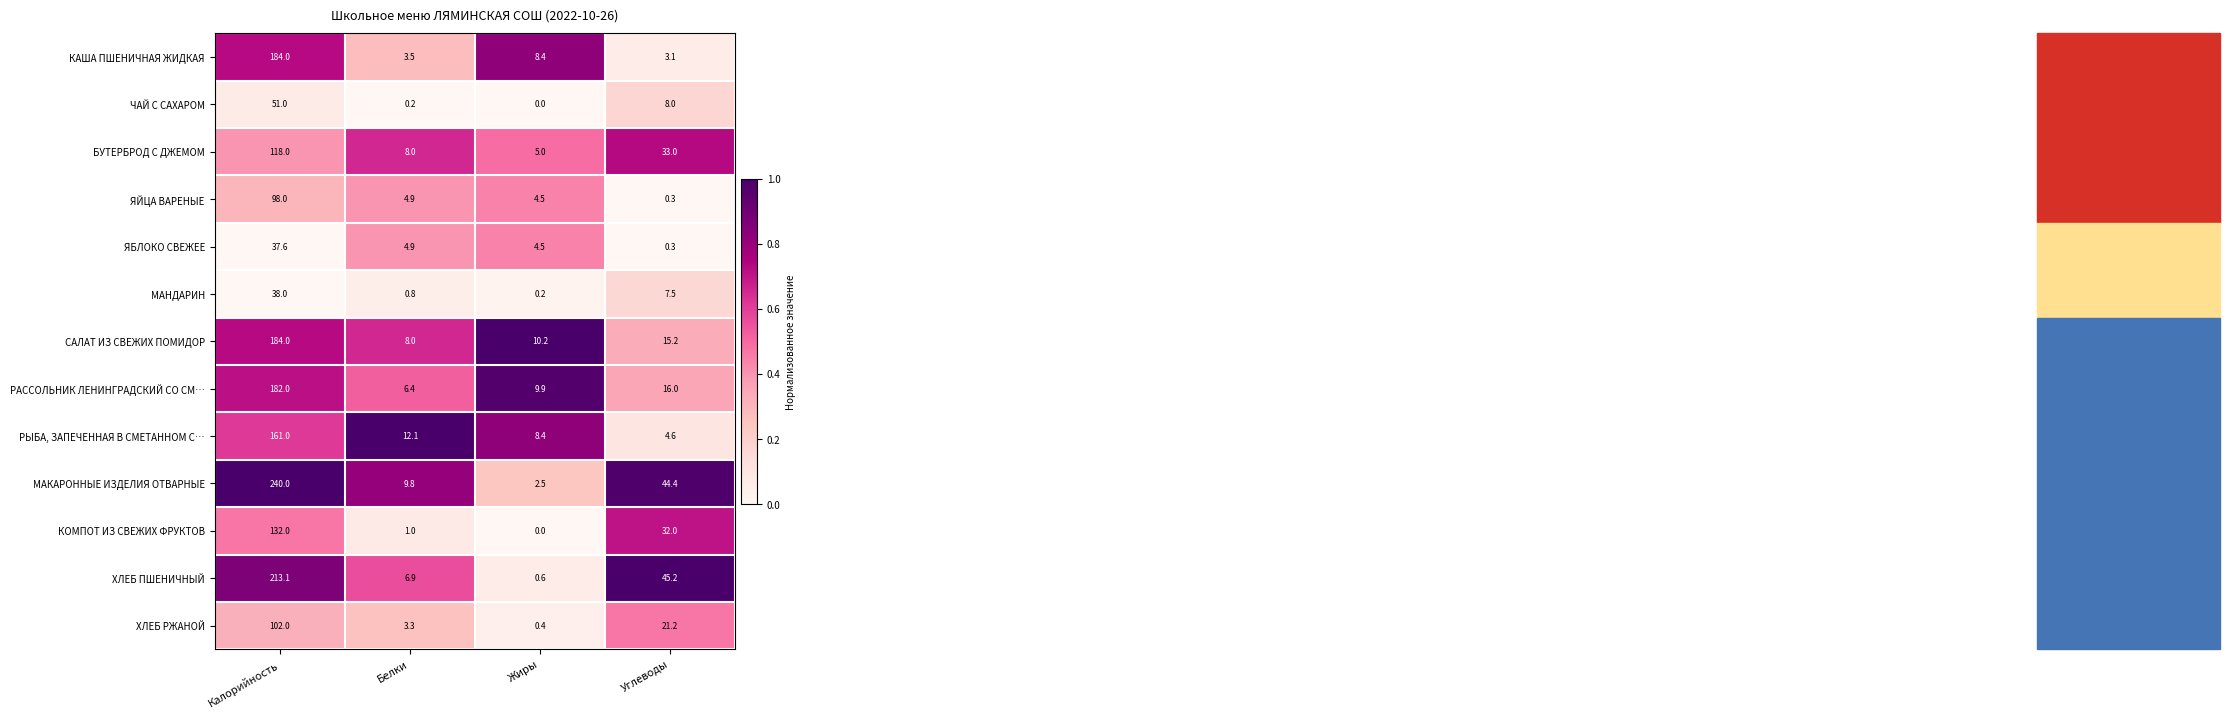

At which category is the sum across all series the highest?

Калорийность